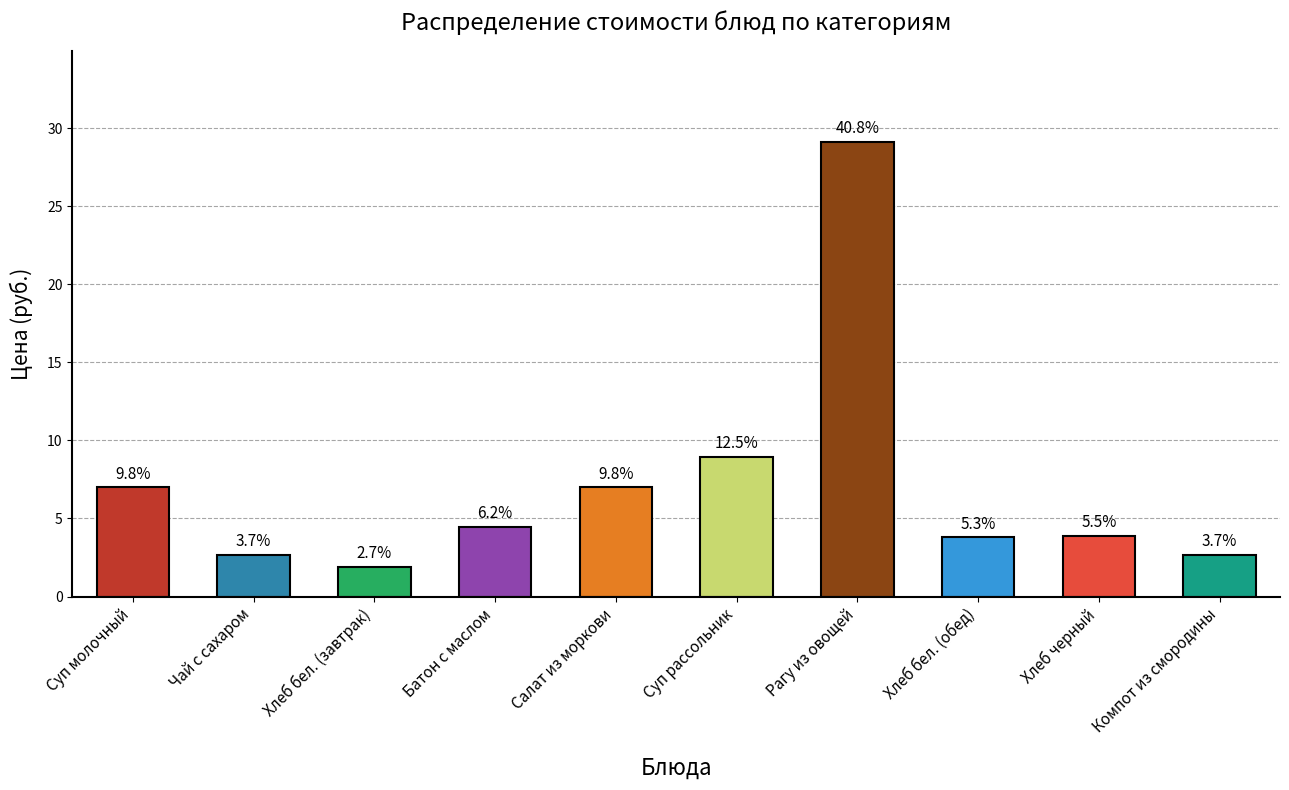

How many bars are there in total?

10